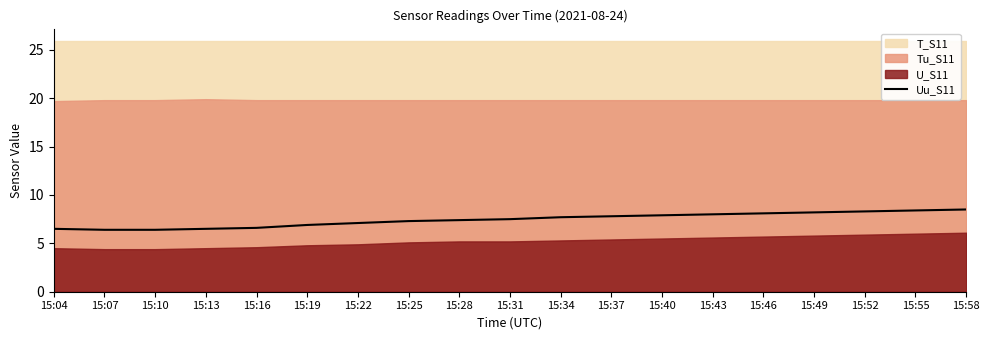

What is the sum of the values at 15:43 and 15:49?

16.2